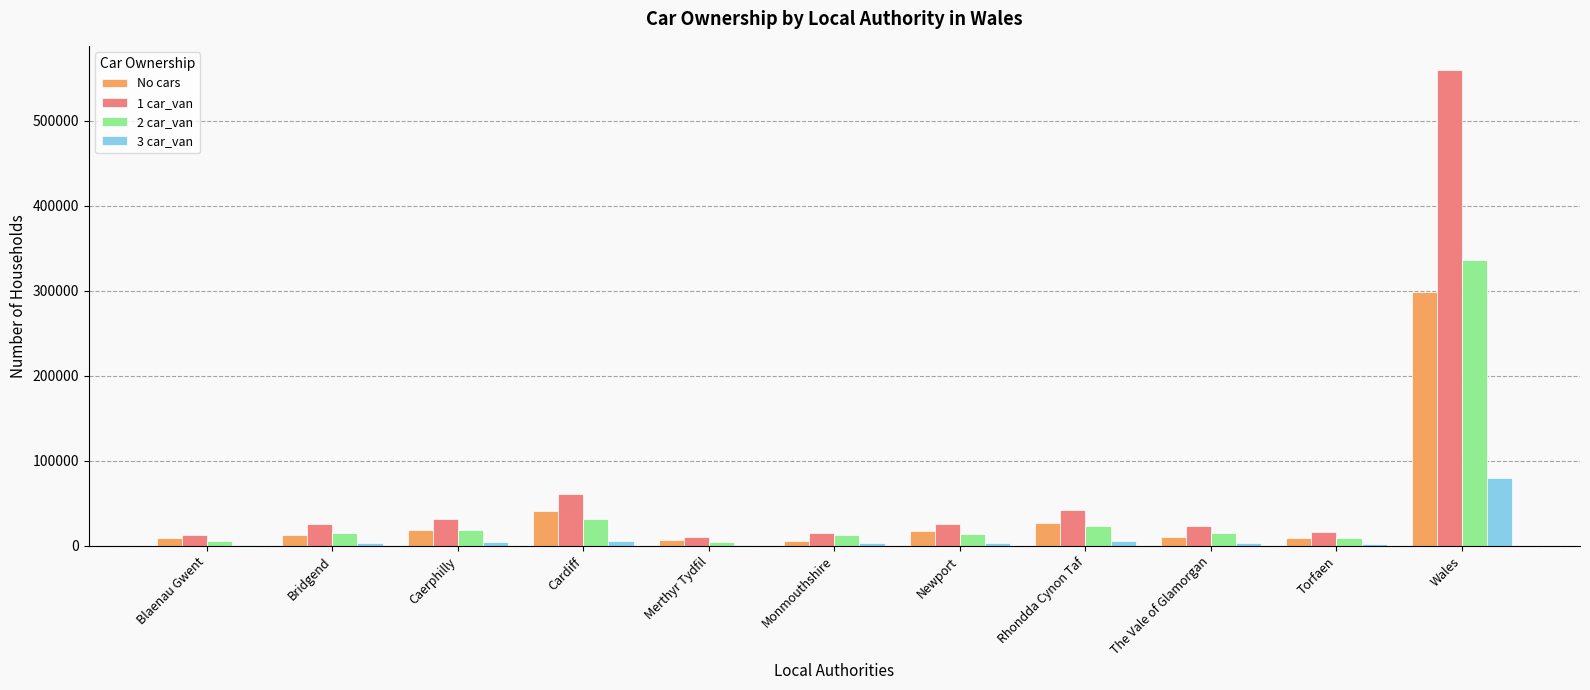

What is the sum of the 3 car_van values at Bridgend and The Vale of Glamorgan?

6959